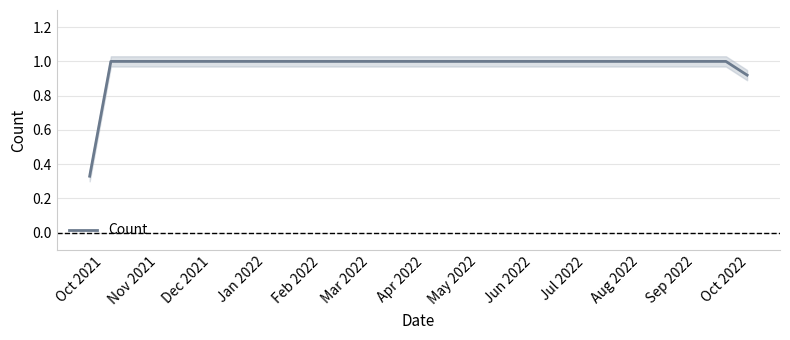

What is the greatest value displayed?

1.0